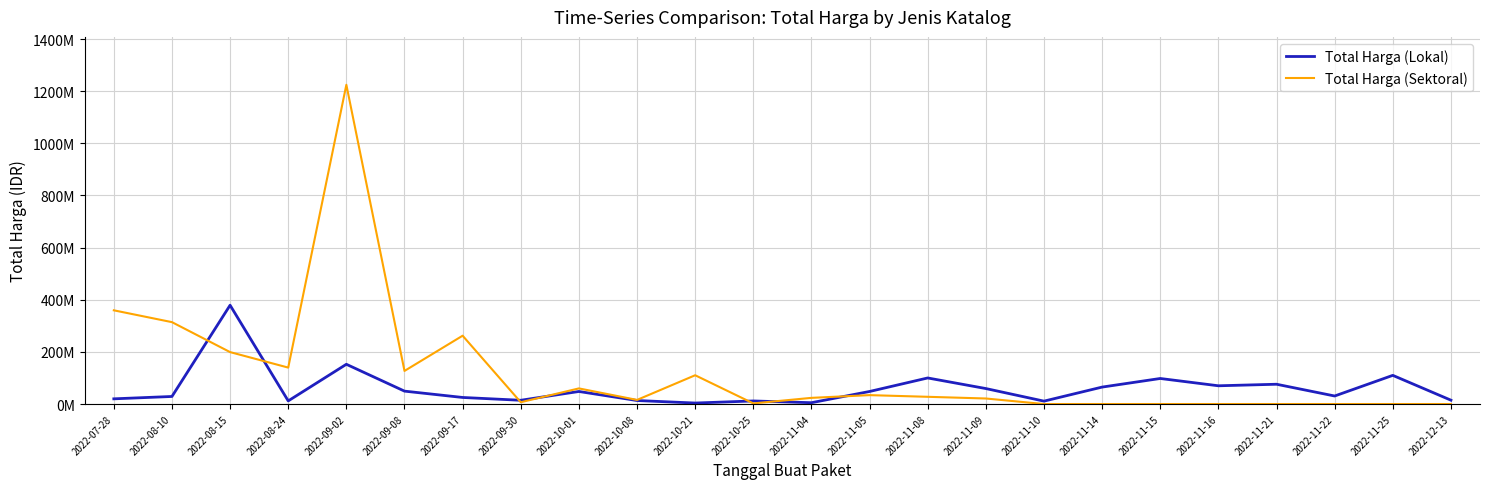

Rank the series by their maximum value, from highest to lowest.

Total Harga (Sektoral), Total Harga (Lokal)